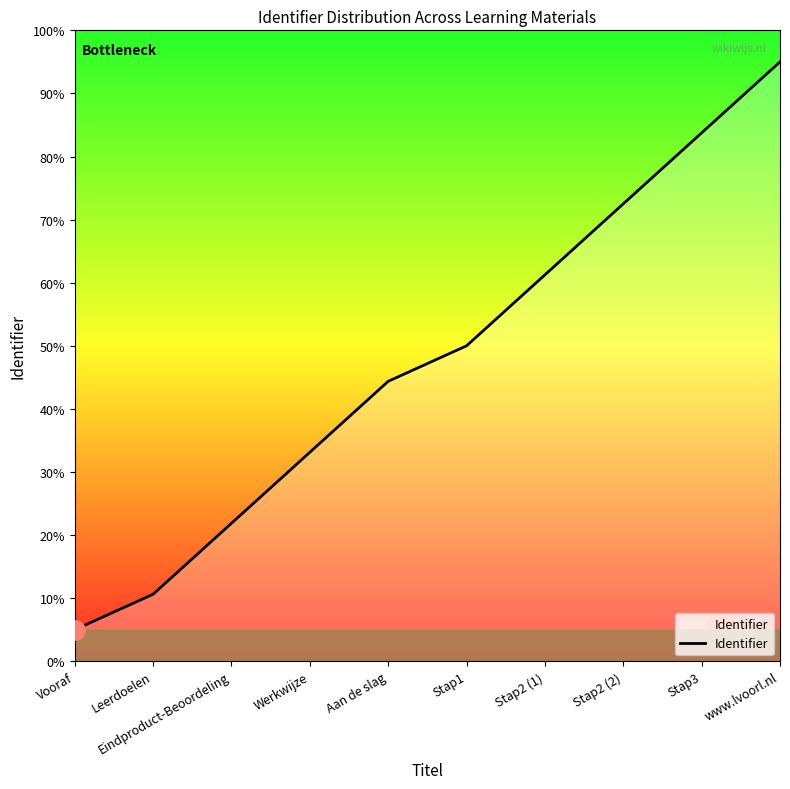

Is it true that the value at Stap2 (1) is 42.2?

False